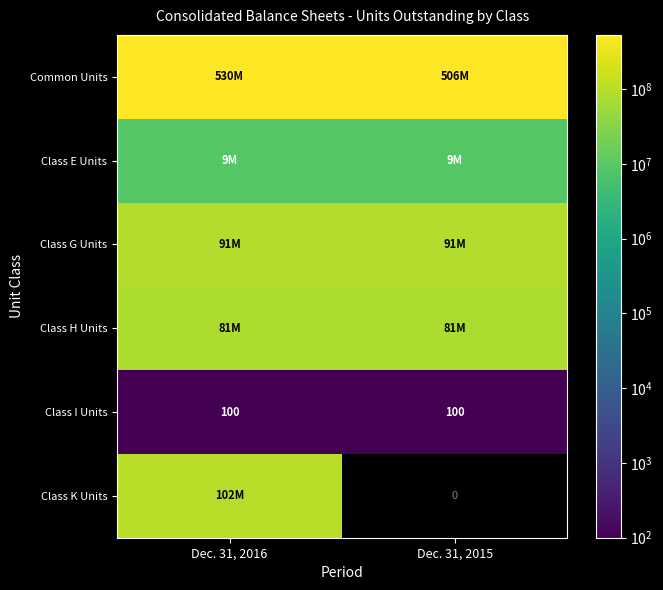

What is the difference between the highest and lowest values at Dec. 31, 2016?

529689135.0